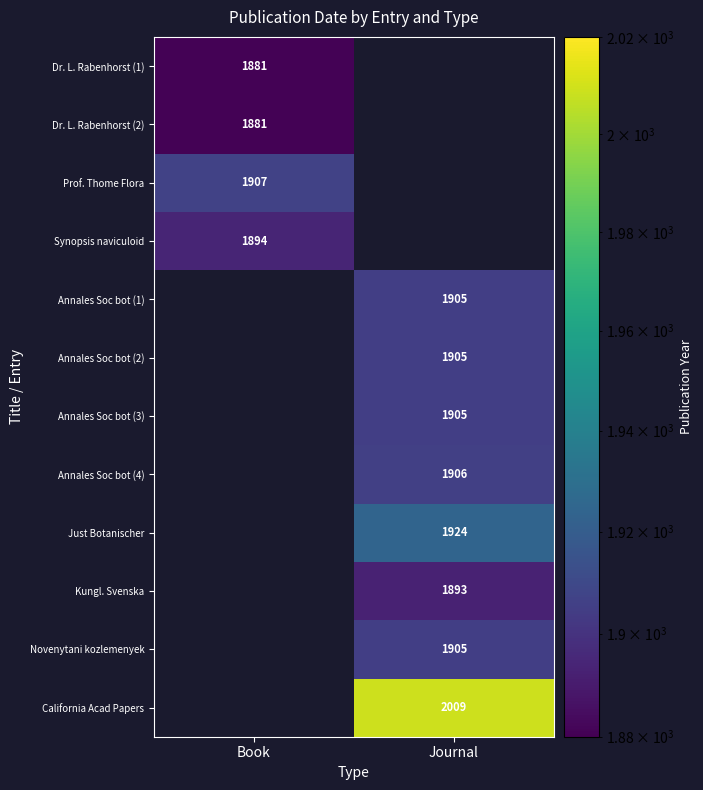

Is it true that Prof. Thome Flora equals 1907 at Book?

True